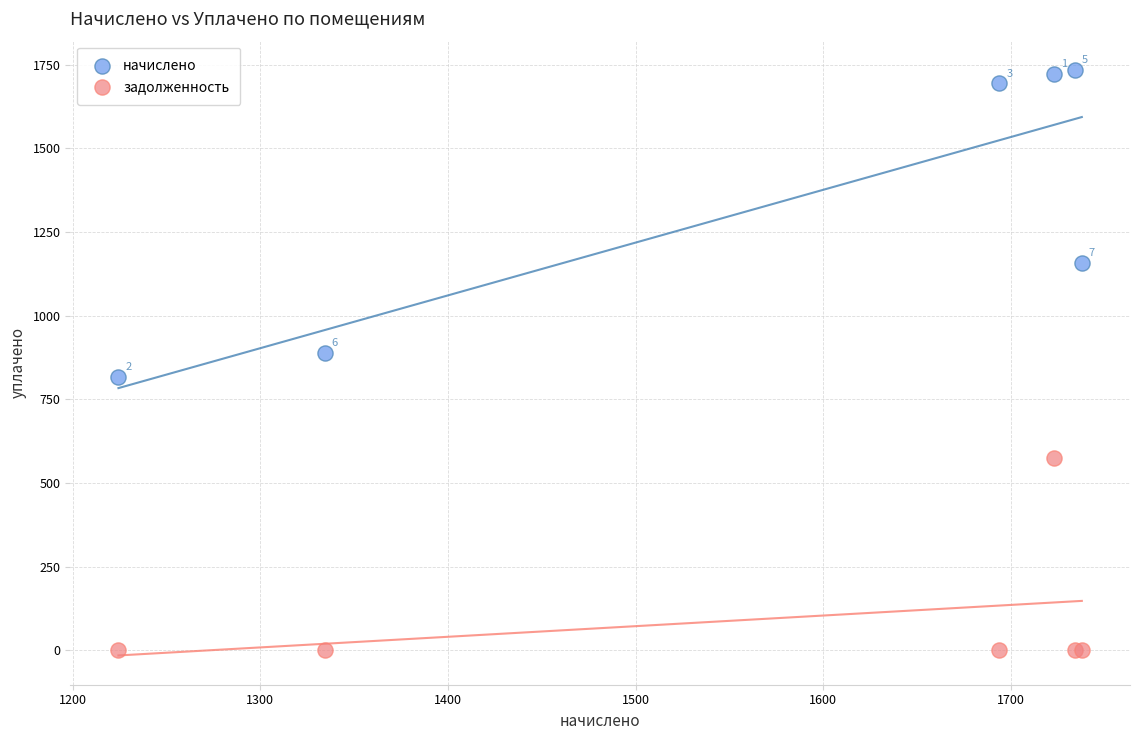

Which series has the largest Y range (max minus min)?

начислено